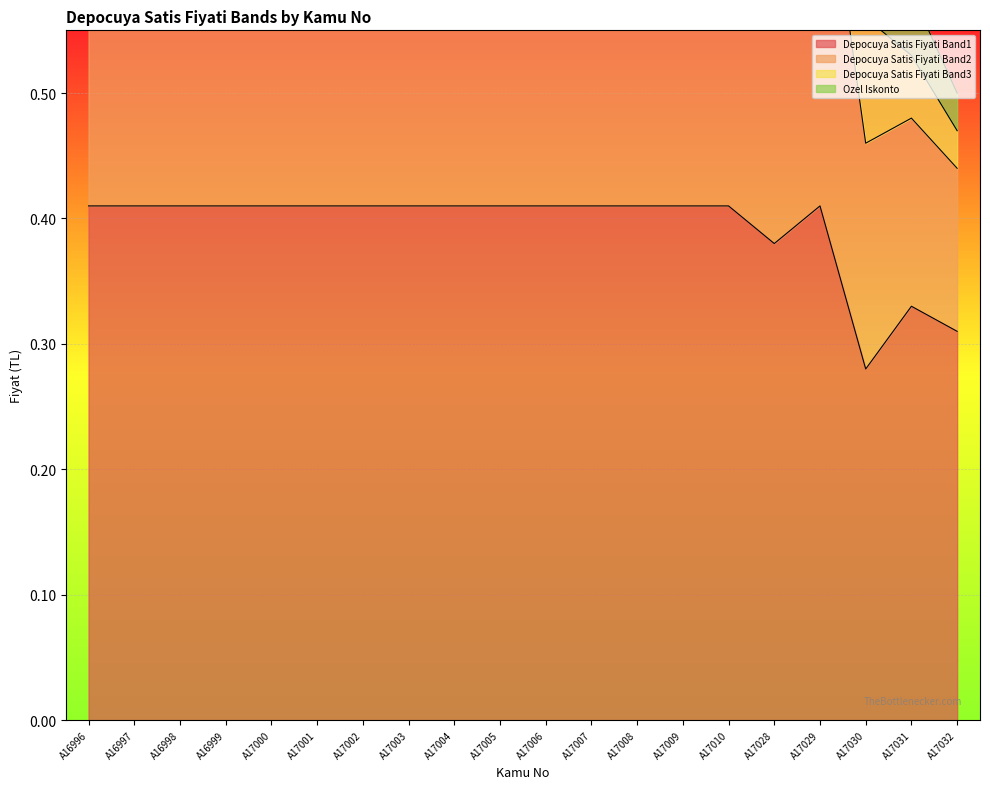

What value does the Depocuya Satis Fiyati Band2 series have at A17000?

0.7